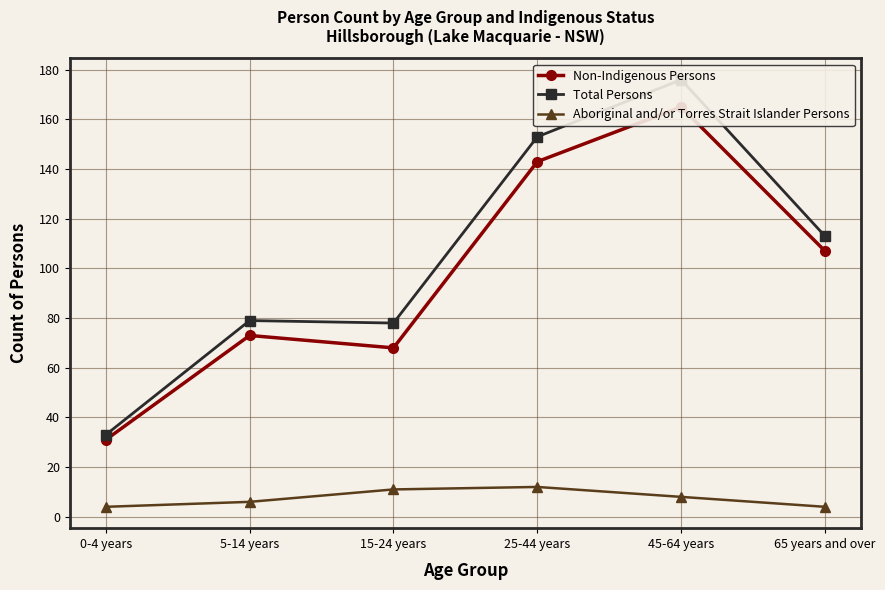

What is the average value of the Aboriginal and/or Torres Strait Islander Persons series?

8